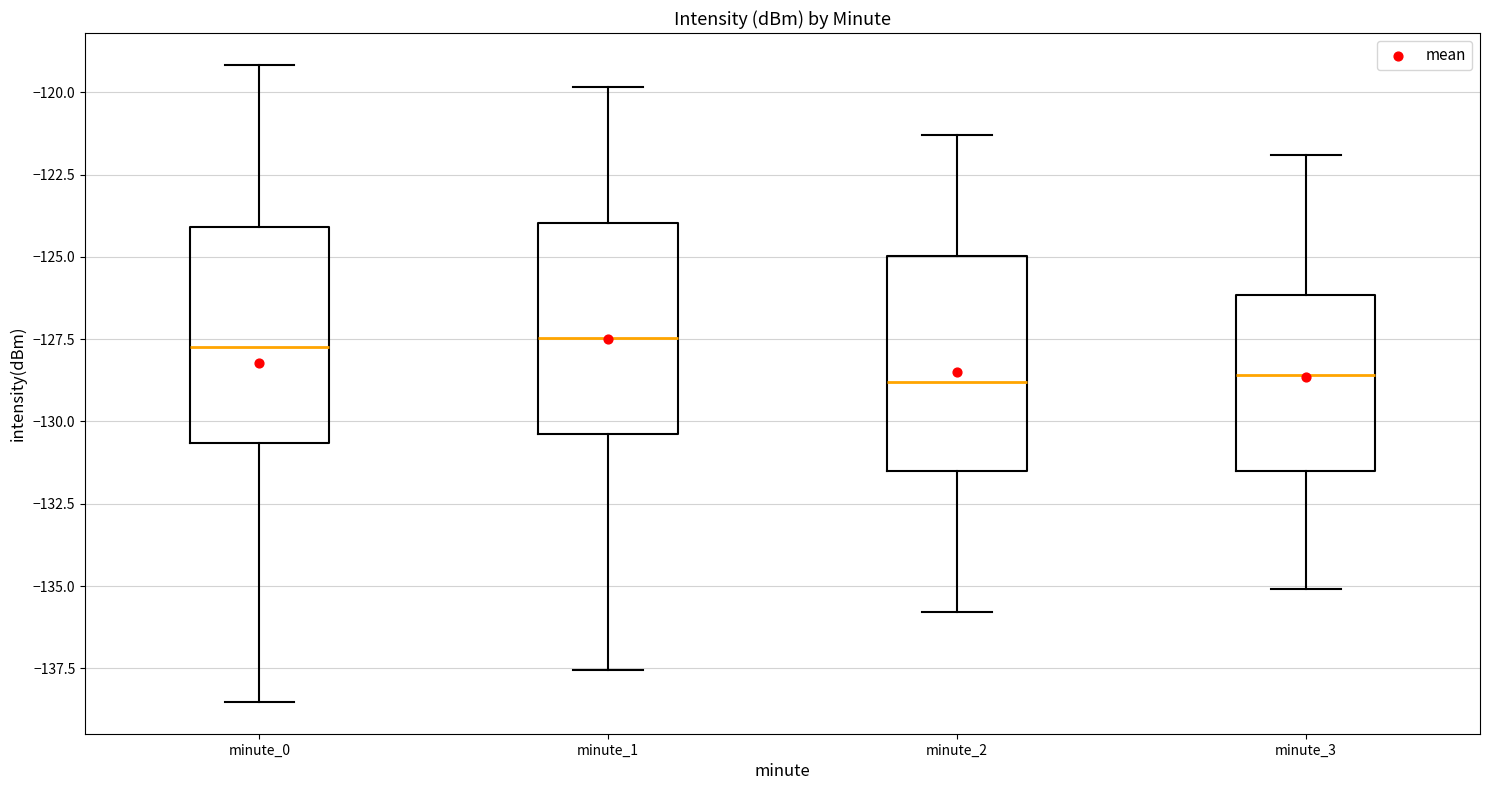

Reading left to right, transcribe this box plot: for each box, give where its median line is, the range the box spans, and where its two whiskers end, as read against the y-axis. The values are not printed on the chart, so give them approximately, as read against the axis.

minute_0: median -127.5, box -130.5 to -124.0, whiskers -138.5 to -119.0
minute_1: median -127.5, box -130.5 to -124.0, whiskers -137.5 to -120.0
minute_2: median -129.0, box -131.5 to -125.0, whiskers -136.0 to -121.5
minute_3: median -128.5, box -131.5 to -126.0, whiskers -135.0 to -122.0